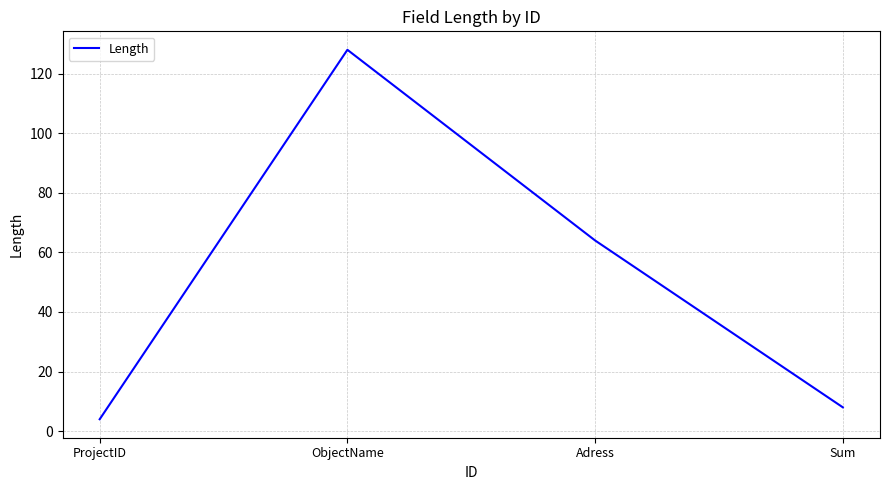

Reading left to right, transcribe all the data shown in this chart.

ProjectID=4	ObjectName=128	Adress=64	Sum=8